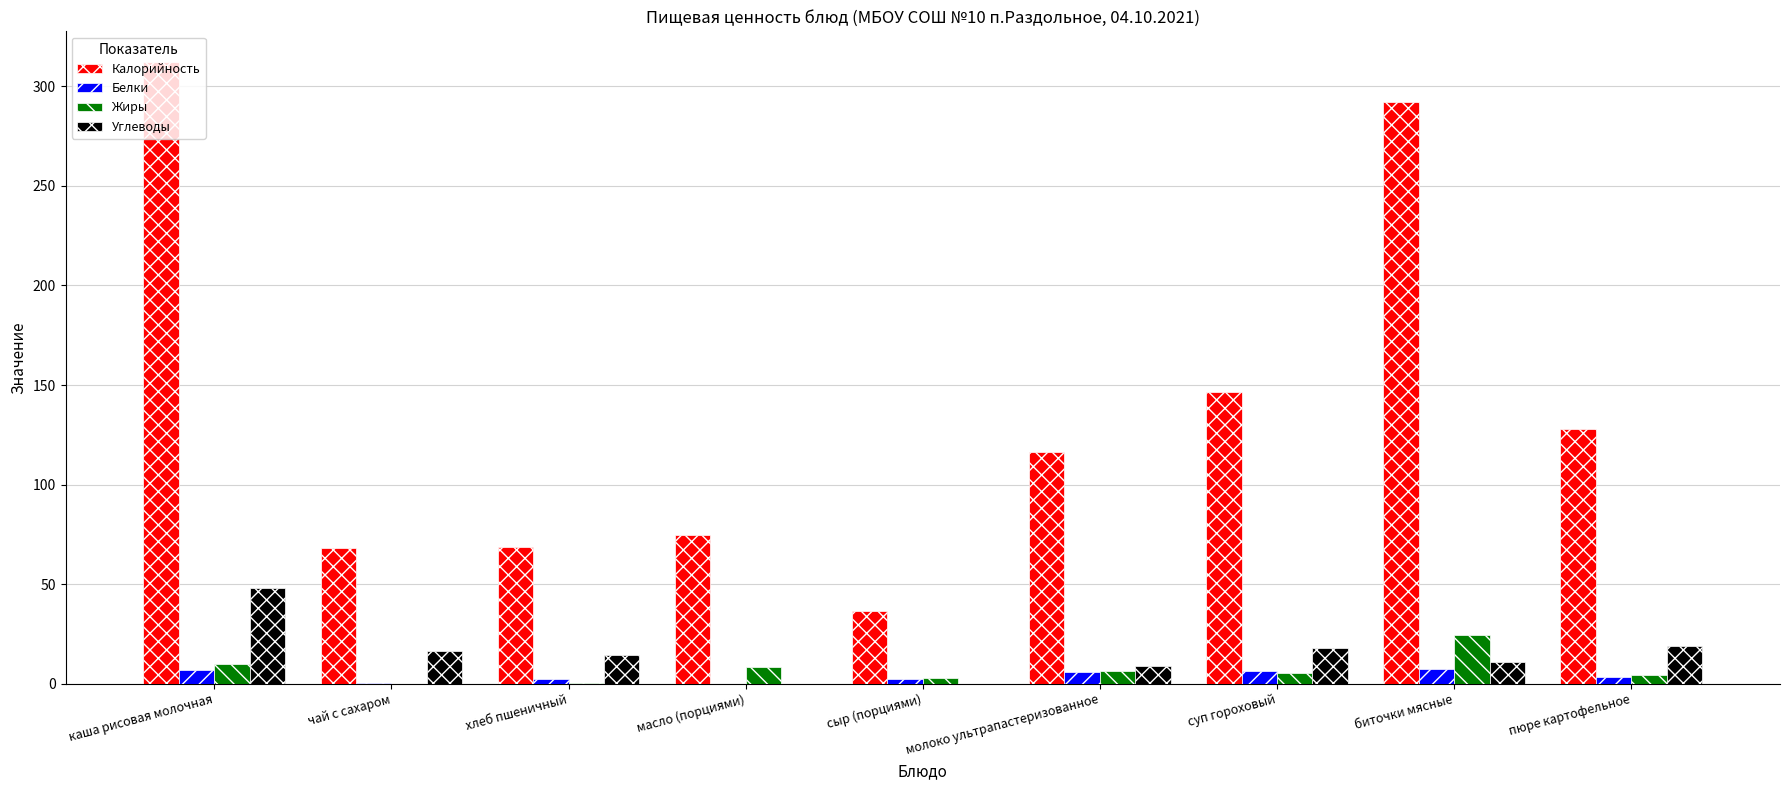

Is the value of Жиры at молоко ультрапастеризованное greater than the value of Калорийность at сыр (порциями)?

No